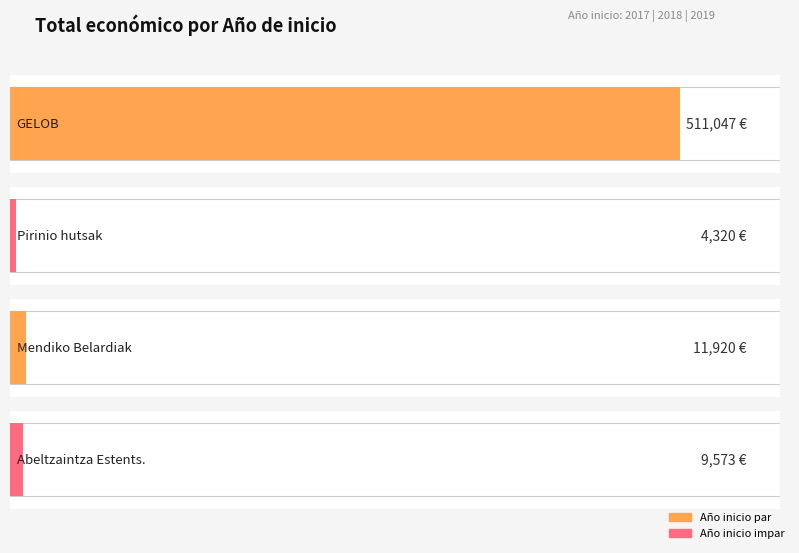

What is the change in value from 2019 to 2017?

-499127